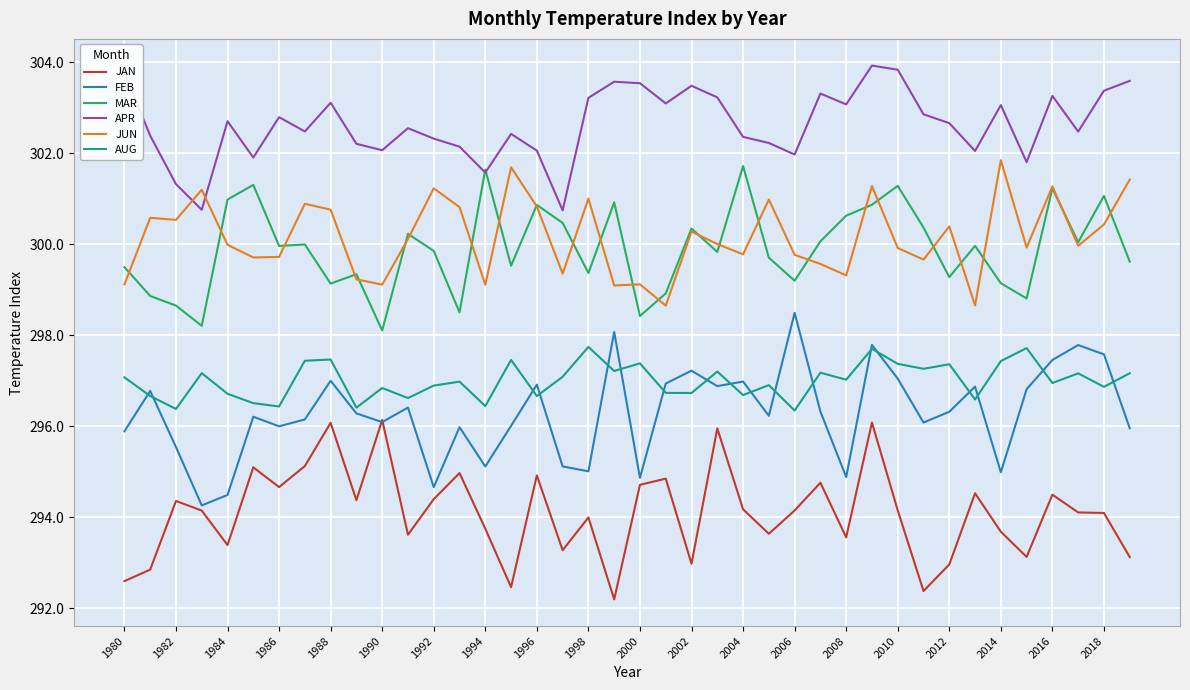

What is the minimum value for FEB?

294.3